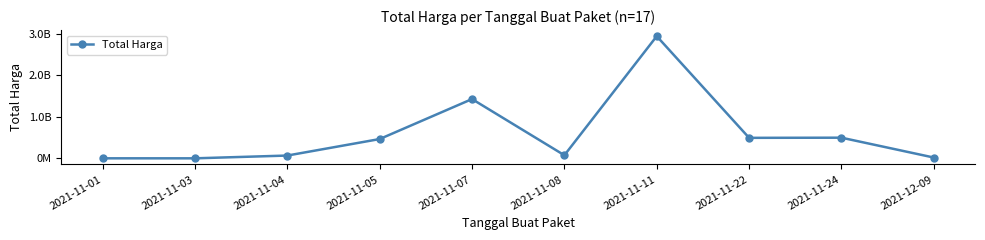

What position from the left is 2021-11-03?

2